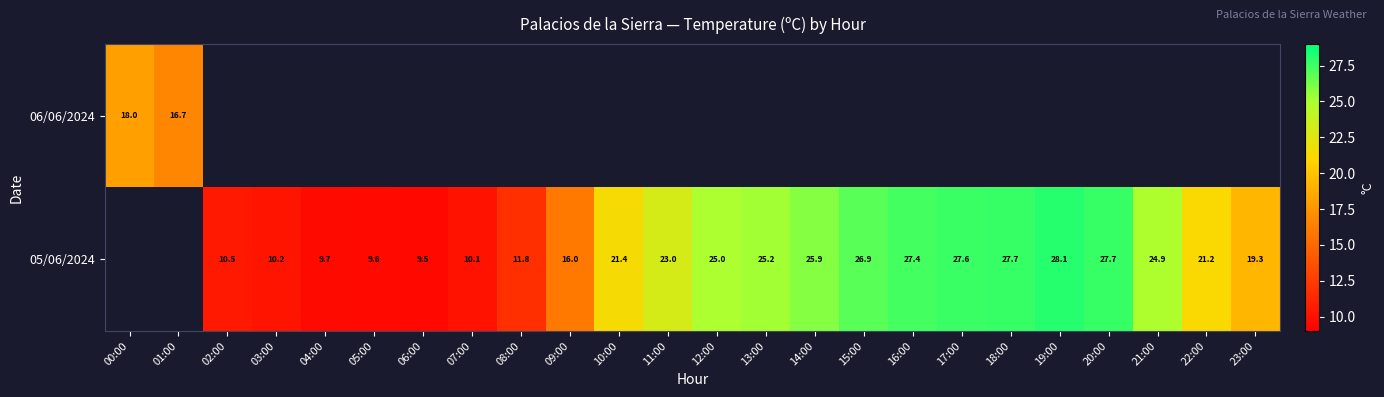

At which category does the chart reach its minimum across all series?

06:00